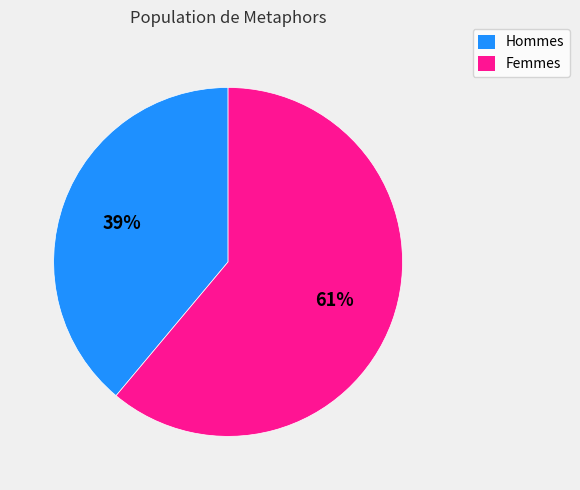

Is there any slice that represents more than half of the pie?

Yes